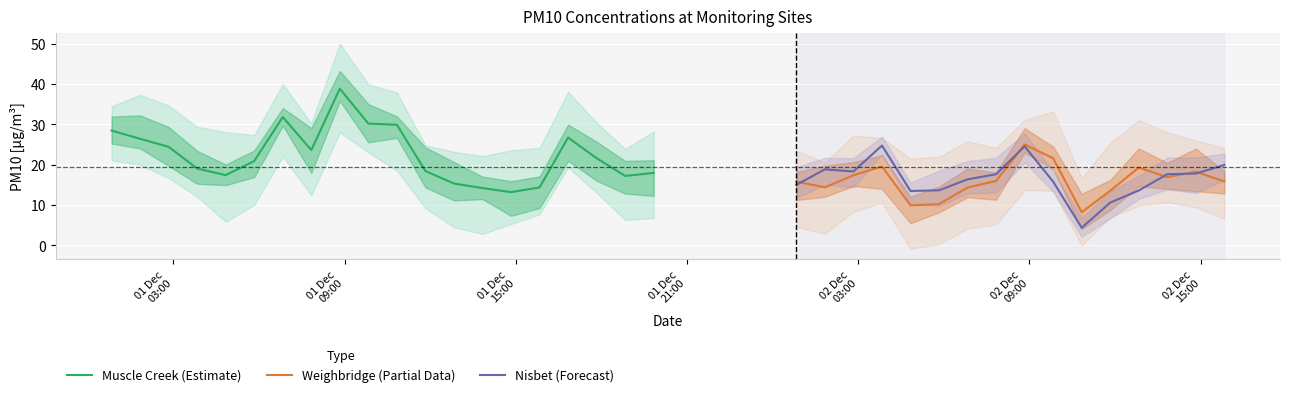

True or false: Weighbridge 1Hr PM10 has more than 1 interior local peaks.

True